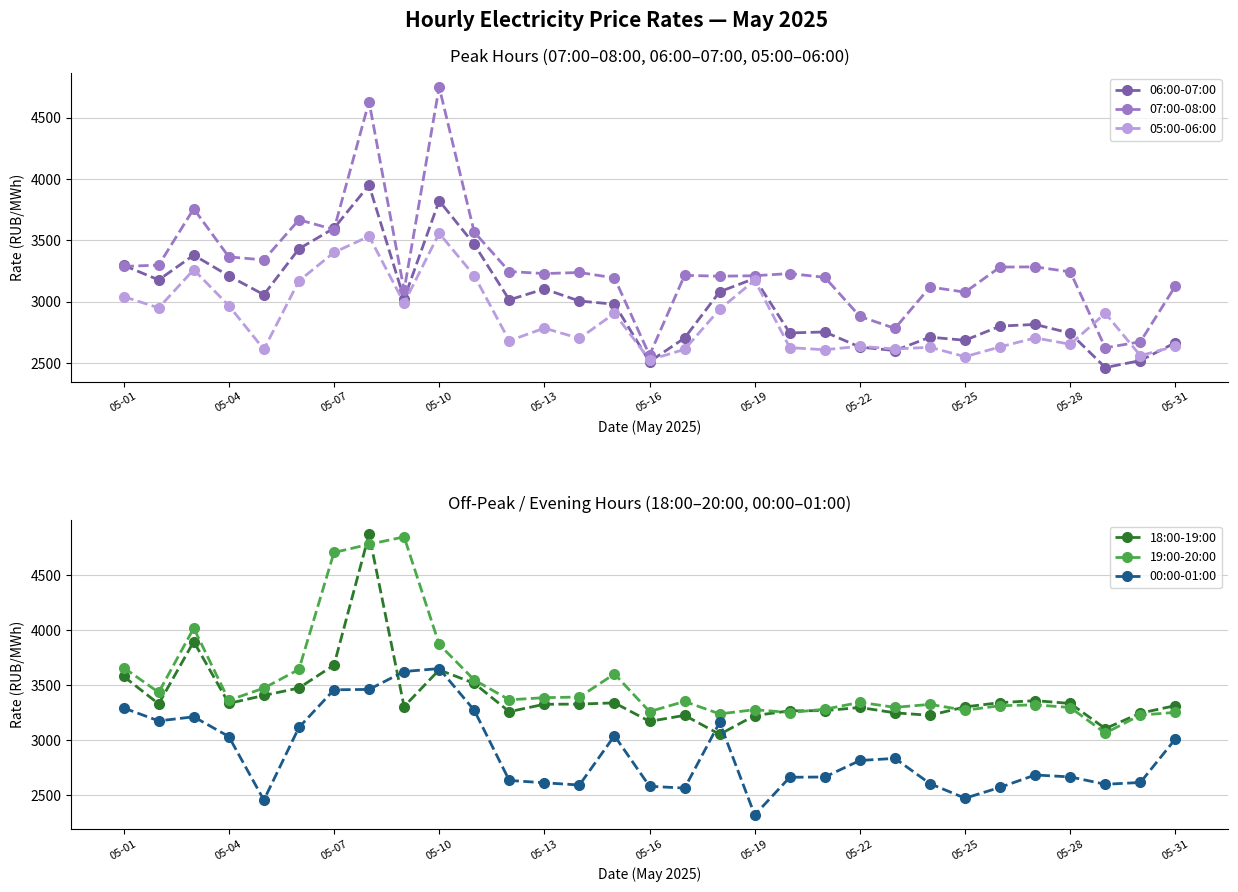

What is the value of the 06:00-07:00 point at the 15th from the left?

2980.9